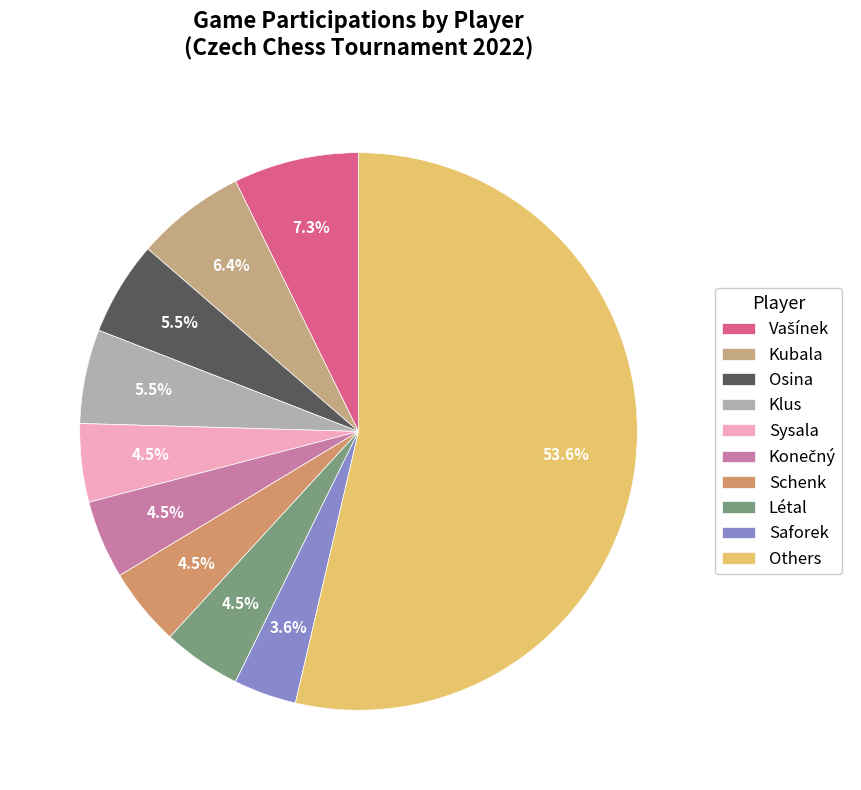

Count the number of slices in the pie.

10